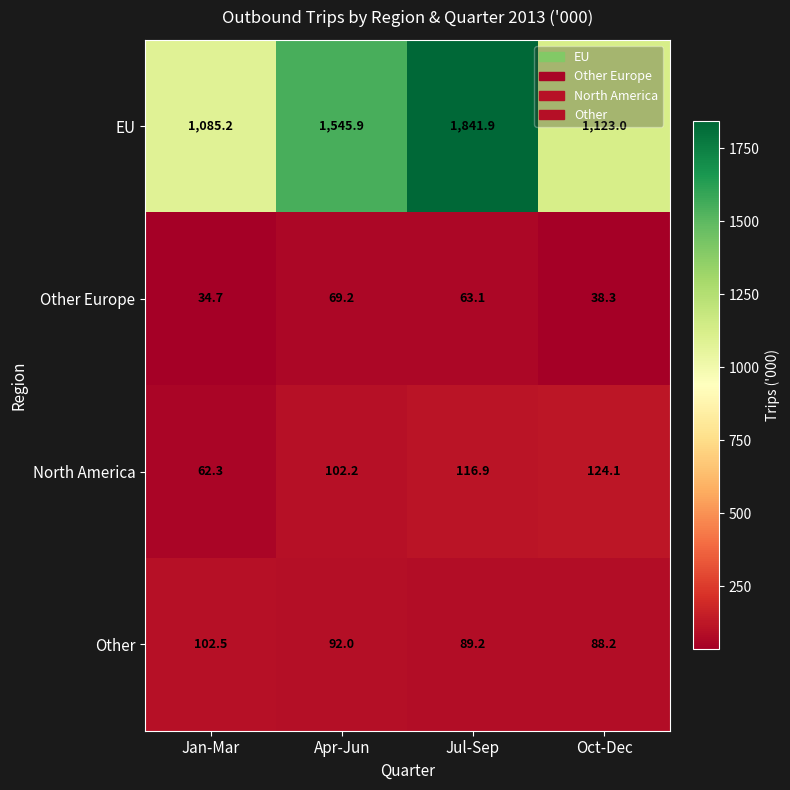

Is it true that Other equals 38.3 at Jan-Mar?

False